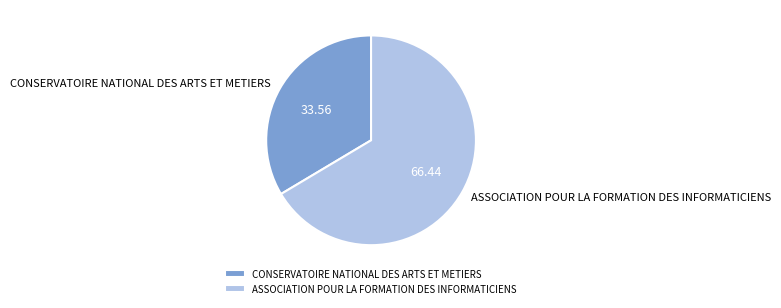

What is the majority slice?

ASSOCIATION POUR LA FORMATION DES INFORMATICIENS